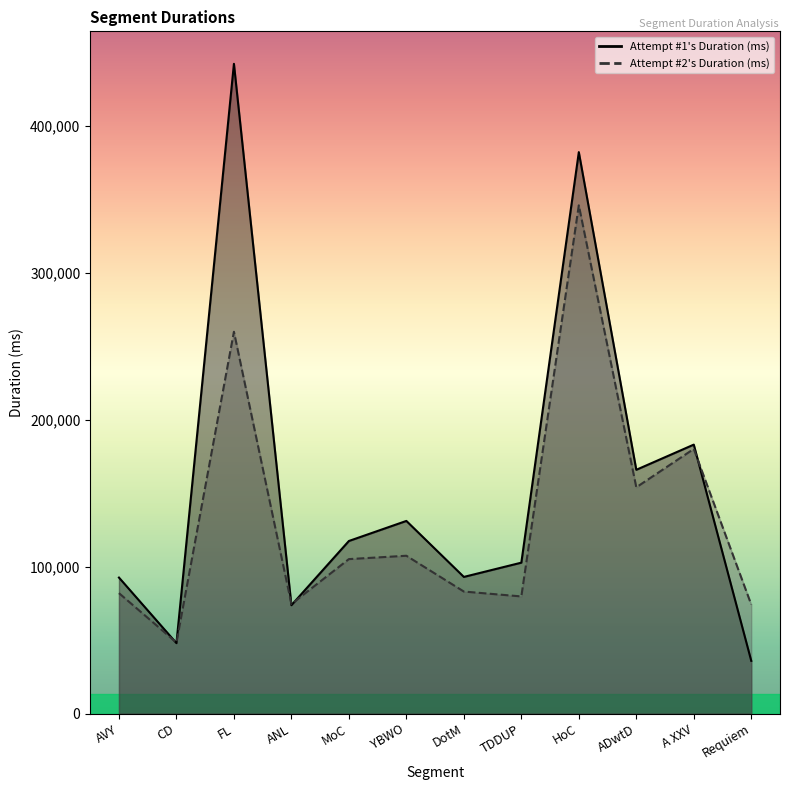

What is the greatest value displayed?

442052